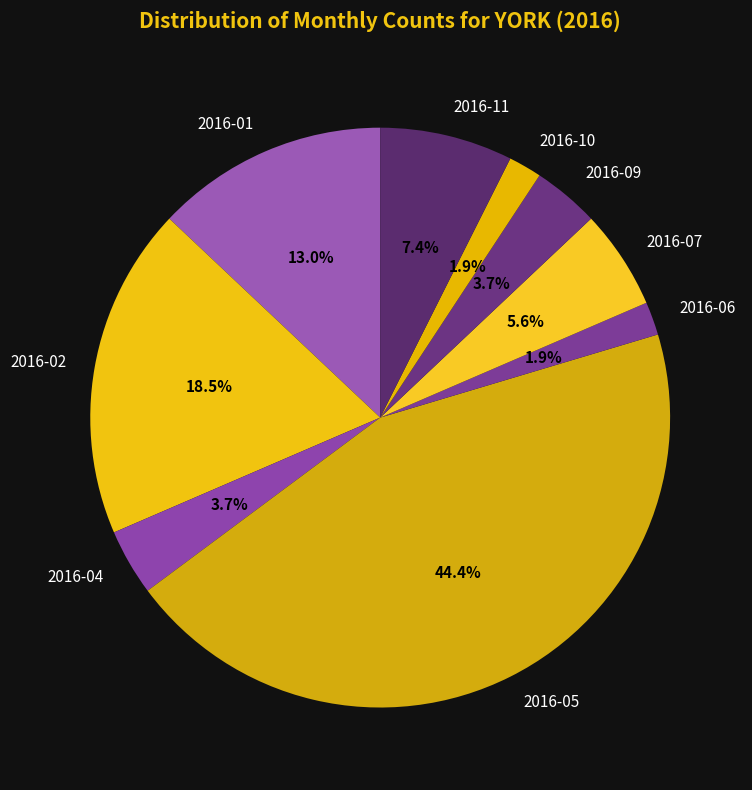

What percentage is NOT represented by 2016-02?

81.5%